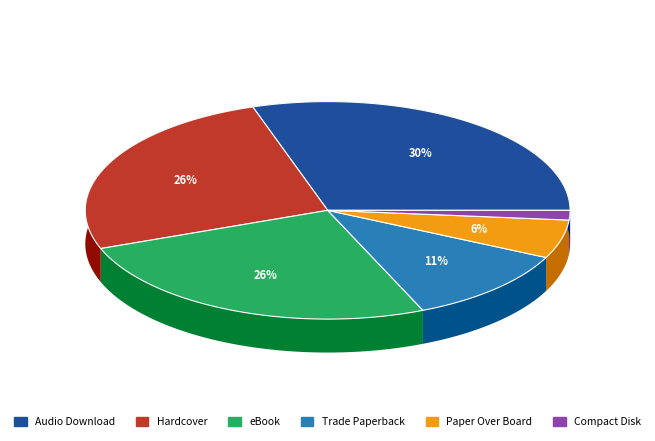

To the nearest percent, what is the average slice percentage?

17%